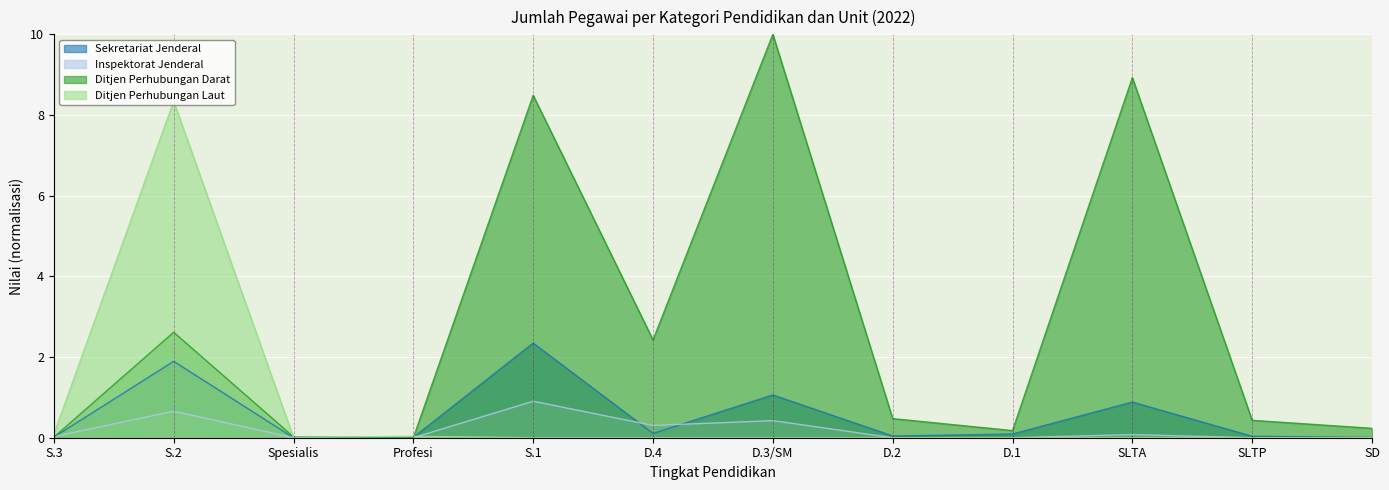

Between which two adjacent categories do Ditjen Perhubungan Darat and Sekretariat Jenderal first intersect?

Spesialis and Profesi